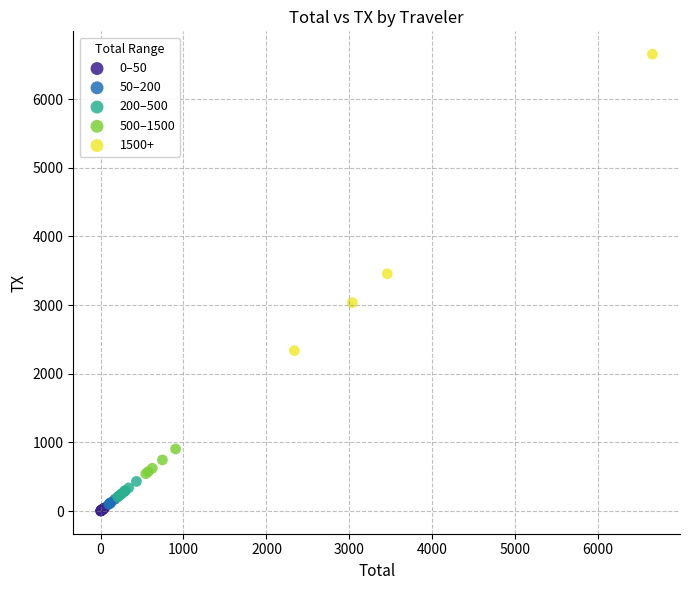

Which series reaches the maximum Y coordinate?

1500+